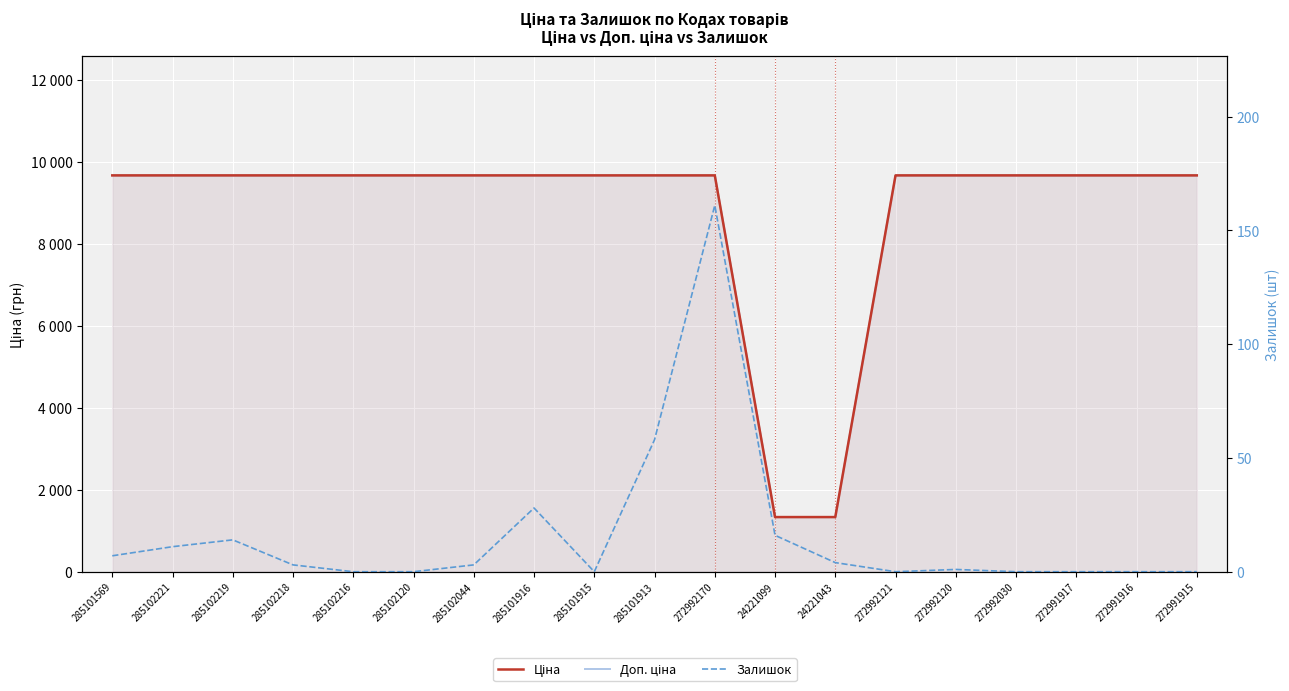

At which label is Ціна closest to 5498?

24221099